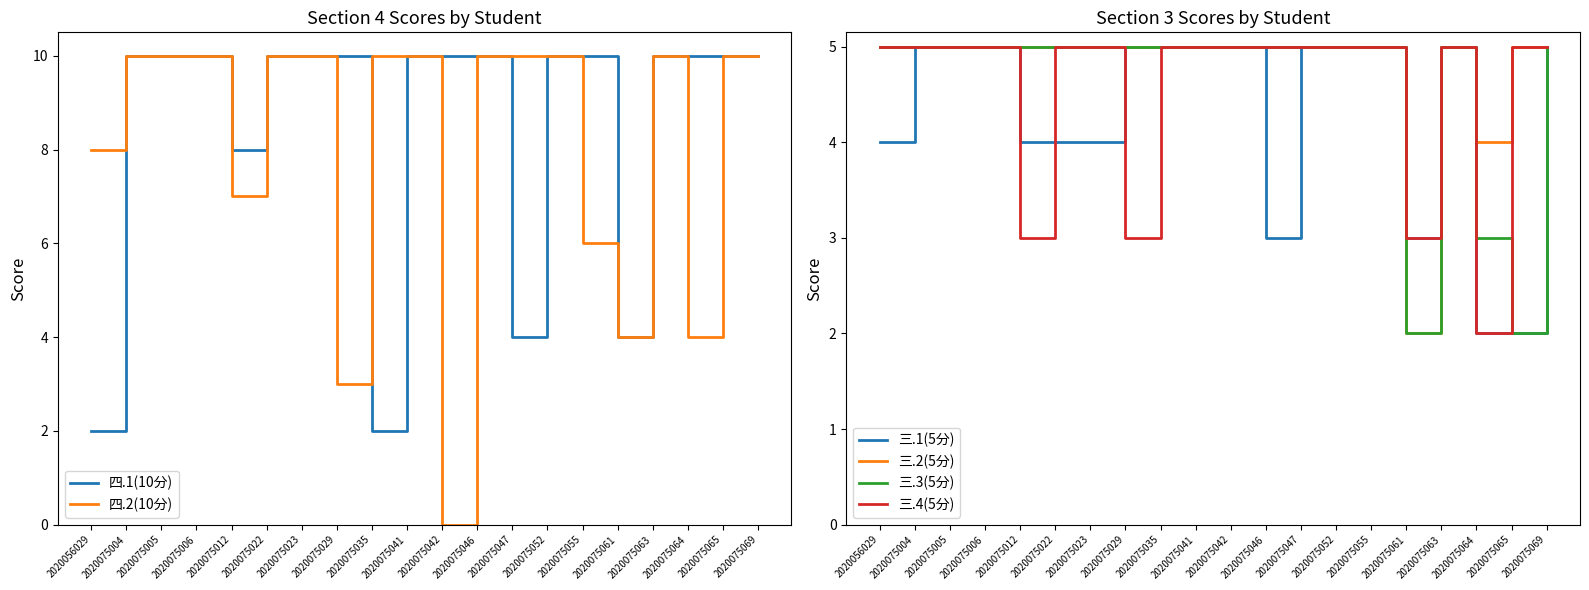

How many data points in 三.3(5分) are less than 5?

3